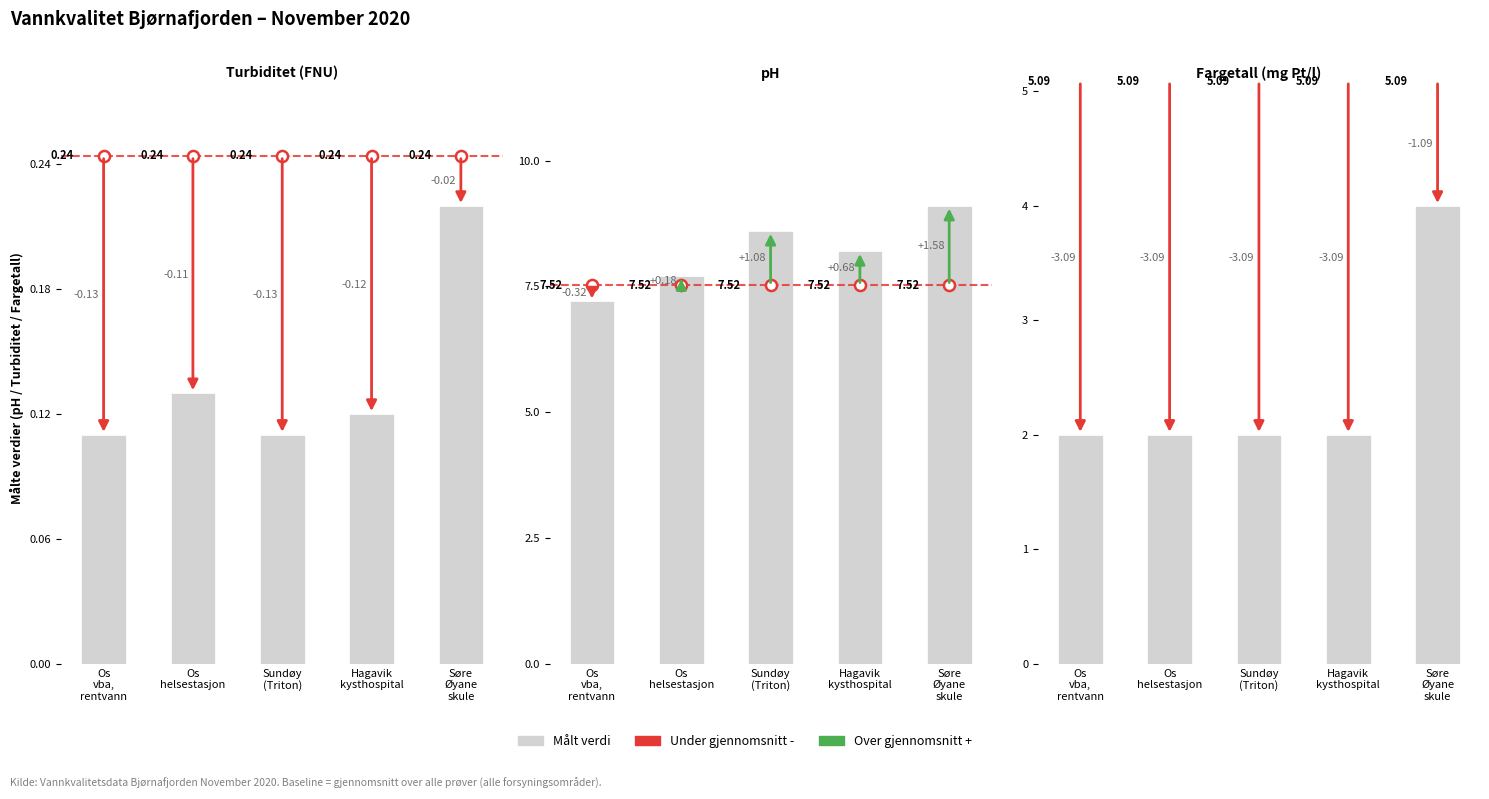

Is it true that Turbiditet equals 0.1 at Hagavik kysthospital?

False